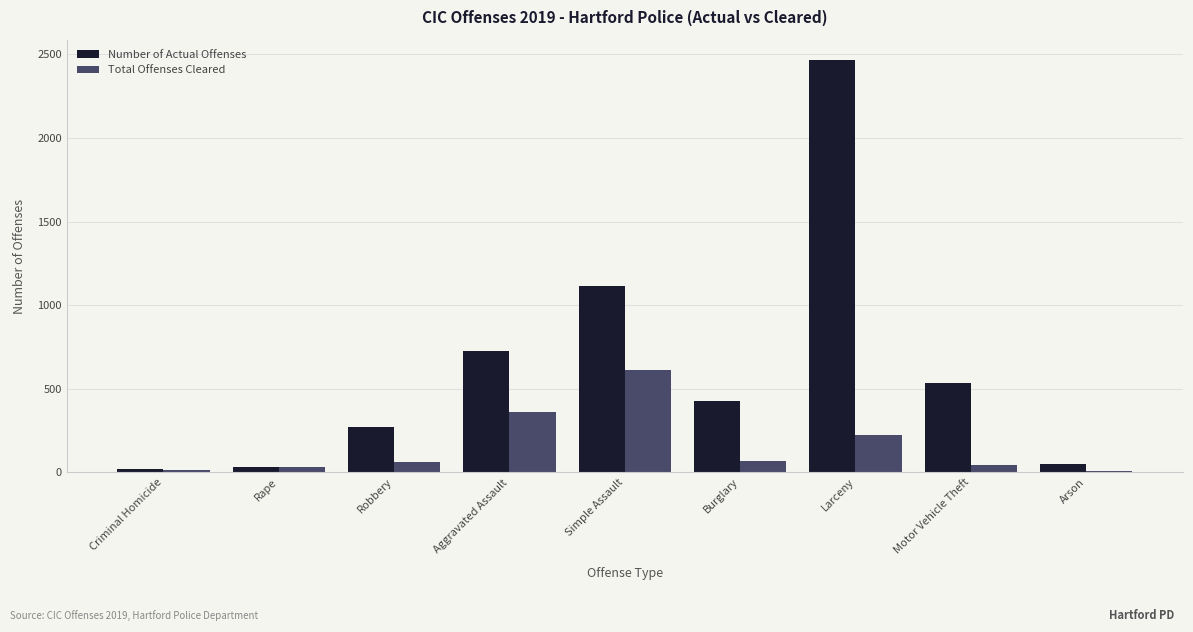

What is the sum of all Total Offenses Cleared values?

1416